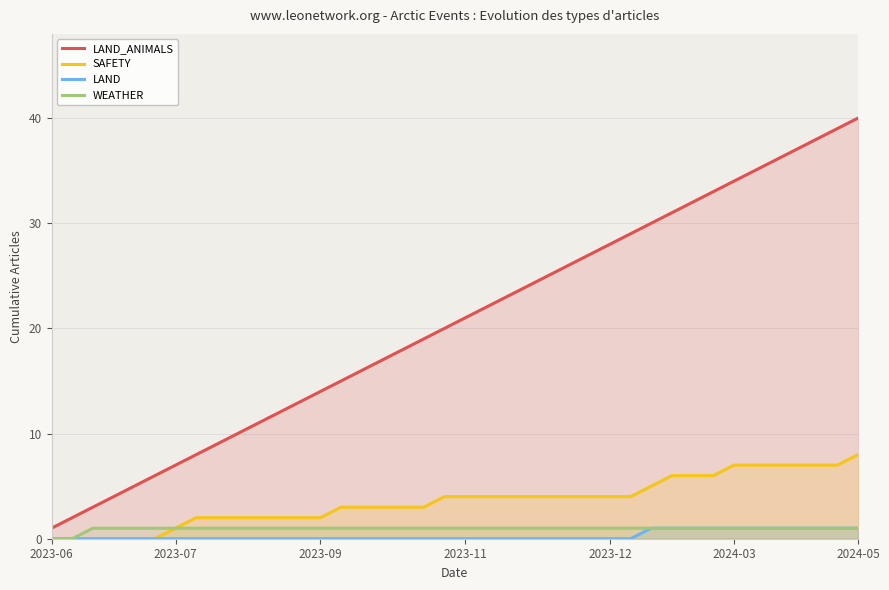

Reading left to right, list all the values displayed in this chart.

LAND_ANIMALS: 1	2	3	4	5	6	7	8	9	10	11	12	13	14	15	16	17	18	19	20	21	22	23	24	25	26	27	28	29	30	31	32	33	34	35	36	37	38	39	40
SAFETY: 0	0	0	0	0	0	1	2	2	2	2	2	2	2	3	3	3	3	3	4	4	4	4	4	4	4	4	4	4	5	6	6	6	7	7	7	7	7	7	8
LAND: 0	0	0	0	0	0	0	0	0	0	0	0	0	0	0	0	0	0	0	0	0	0	0	0	0	0	0	0	0	1	1	1	1	1	1	1	1	1	1	1
WEATHER: 0	0	1	1	1	1	1	1	1	1	1	1	1	1	1	1	1	1	1	1	1	1	1	1	1	1	1	1	1	1	1	1	1	1	1	1	1	1	1	1